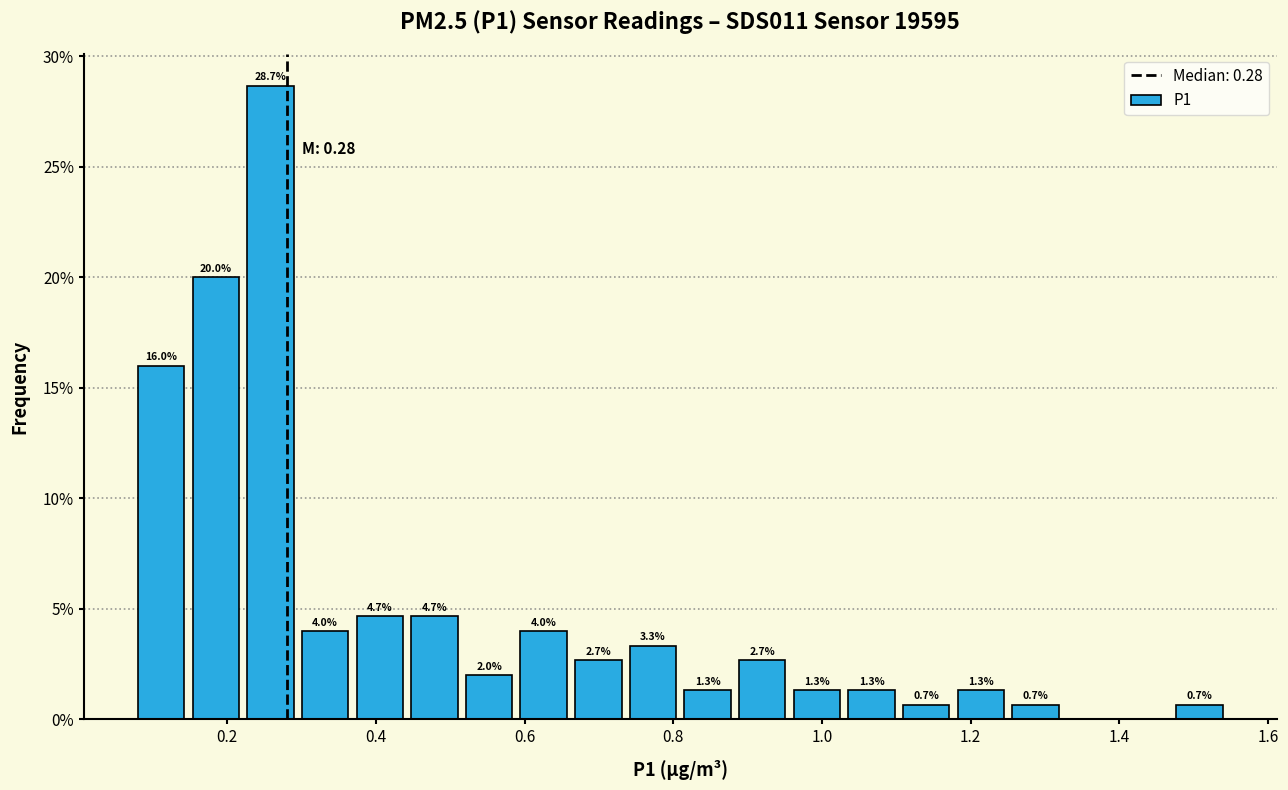

Read against the x-axis, roughly where is the centre of the tallest bar?

0.26